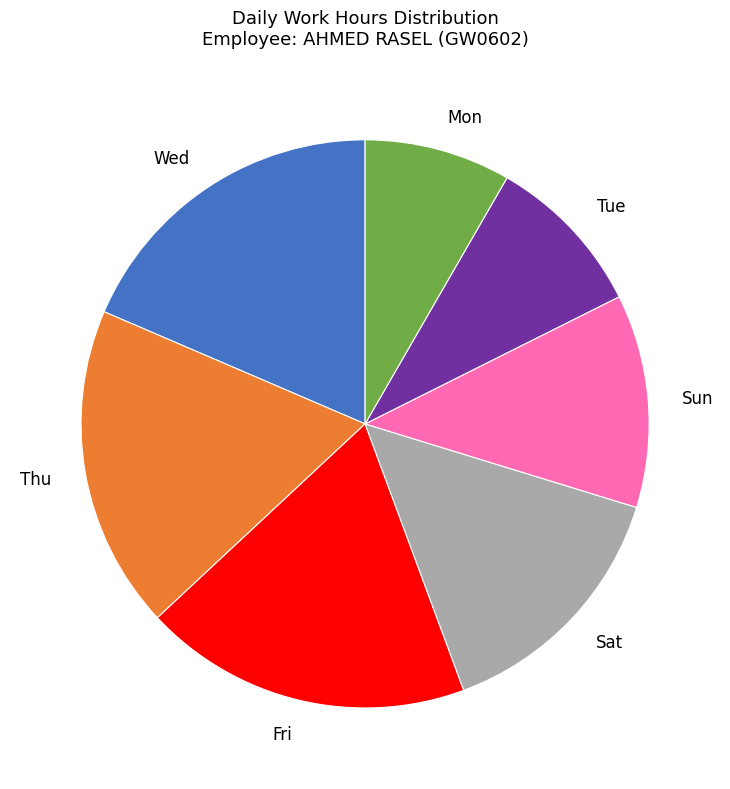

What is the smallest slice in the pie chart?

Mon